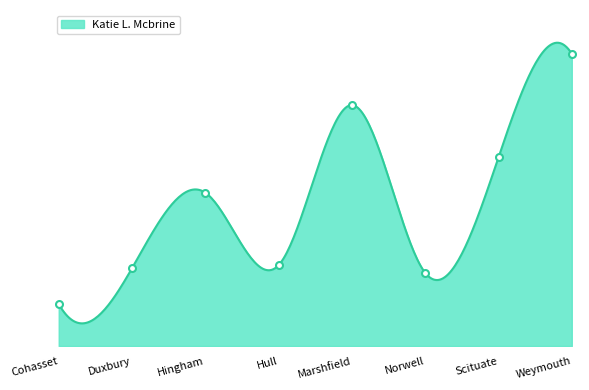

In Katie L. Mcbrine, how many points are higher than both neighbors (excluding endpoints)?

2